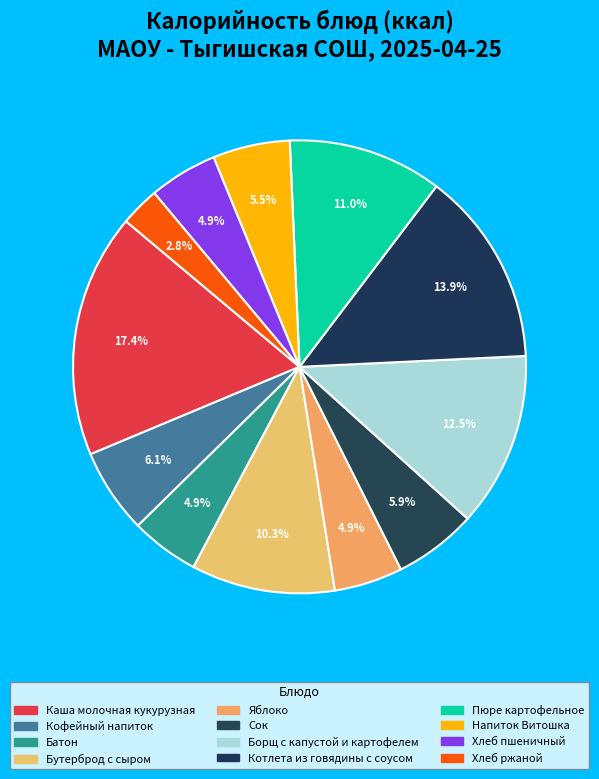

To the nearest percent, what is the difference between the largest and smallest slice percentages?

15%